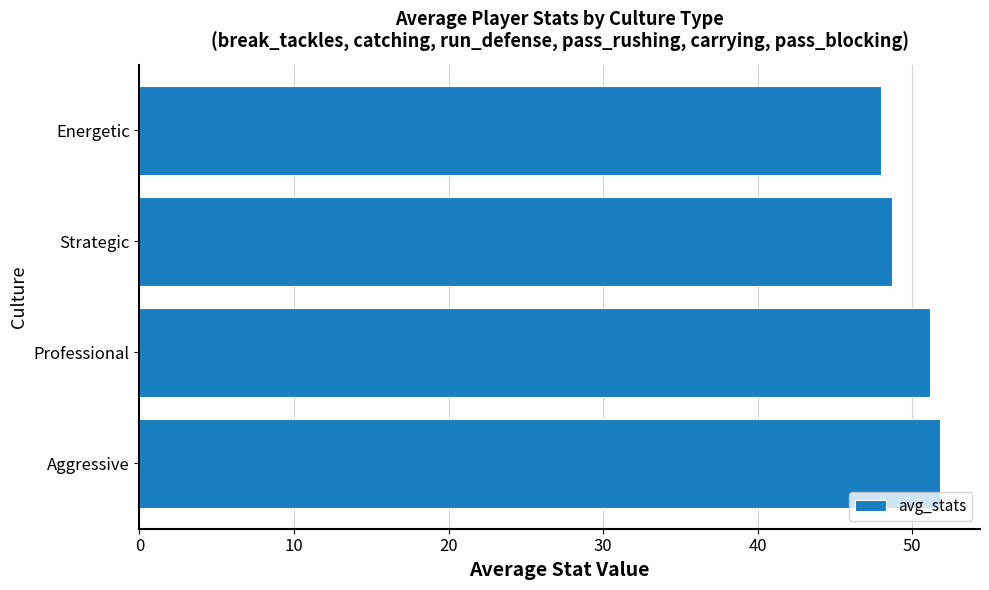

Which has a higher value, Energetic or Aggressive?

Aggressive